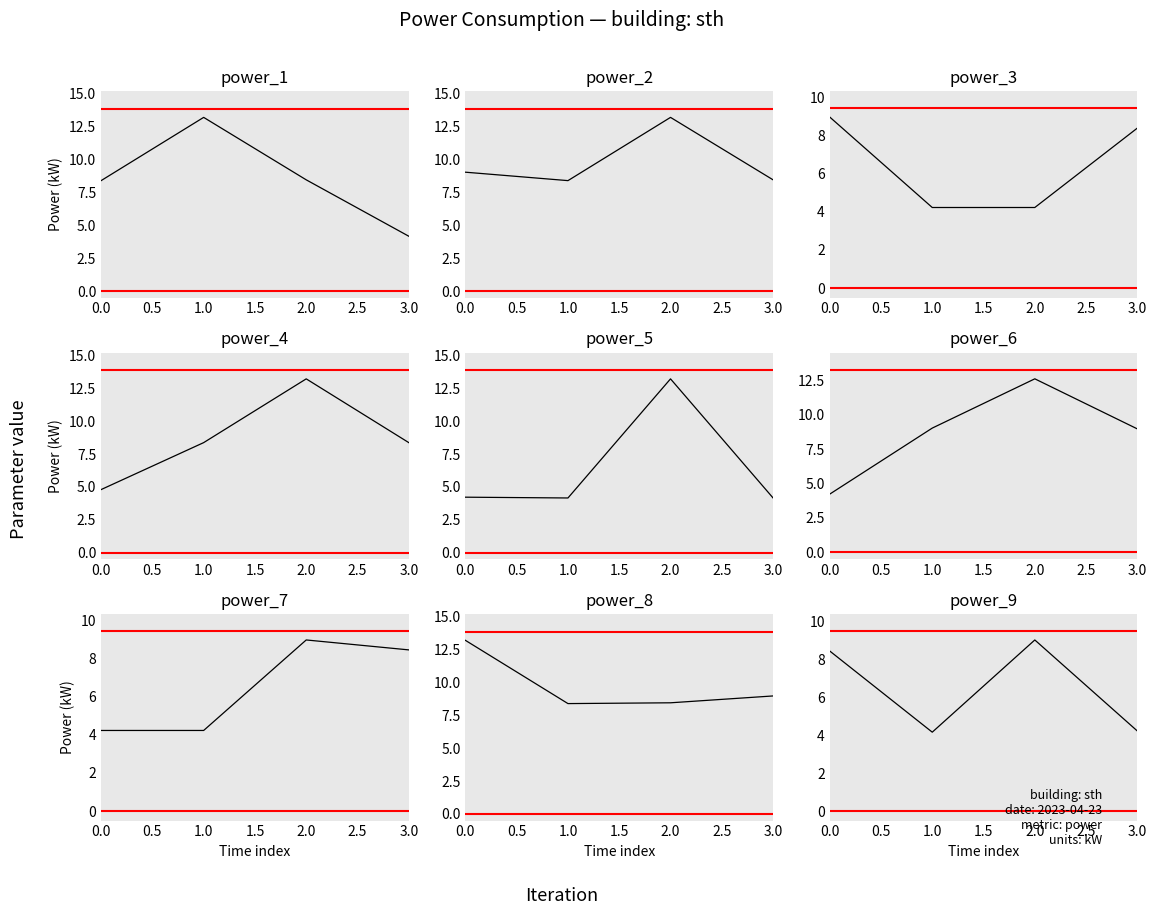

What is the difference between the second highest and second lowest values?

4.2